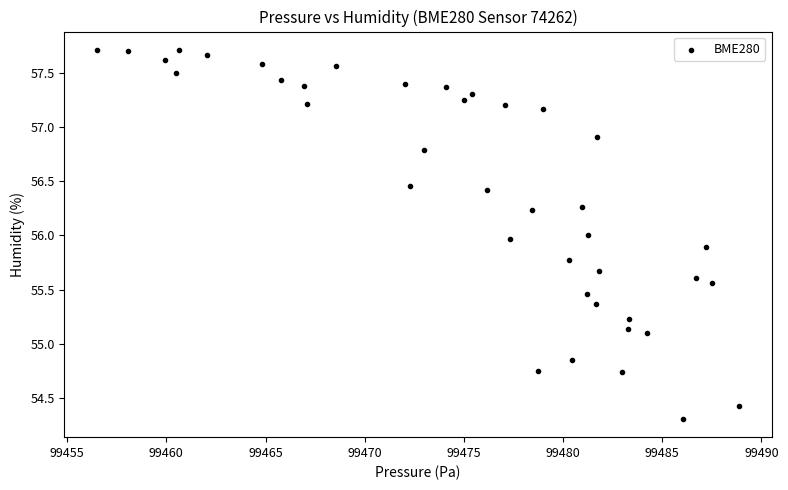

What is the range of X values (max minus min)?

32.4